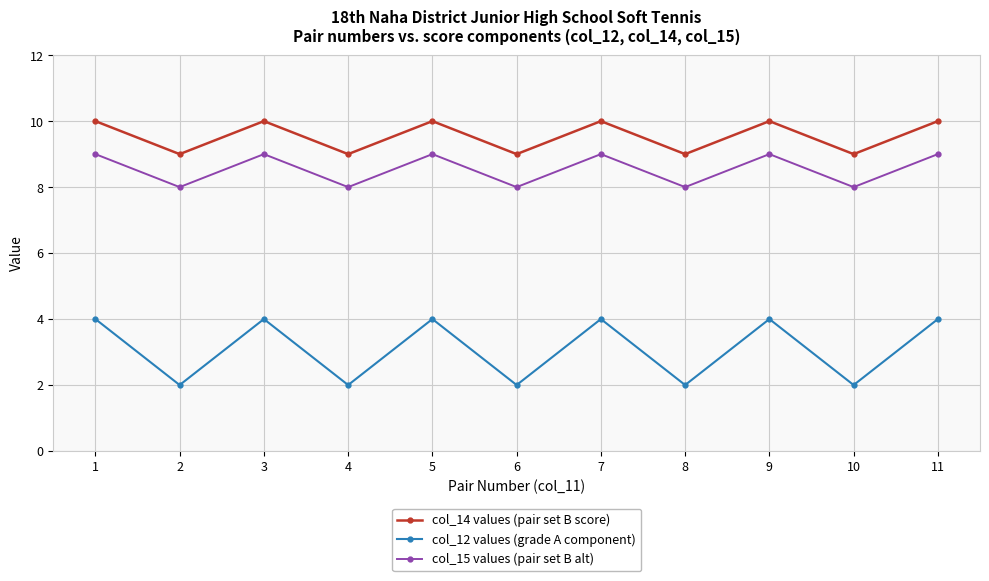

The col_14 values (pair set B score) series shows 10 at 1. True or false?

True